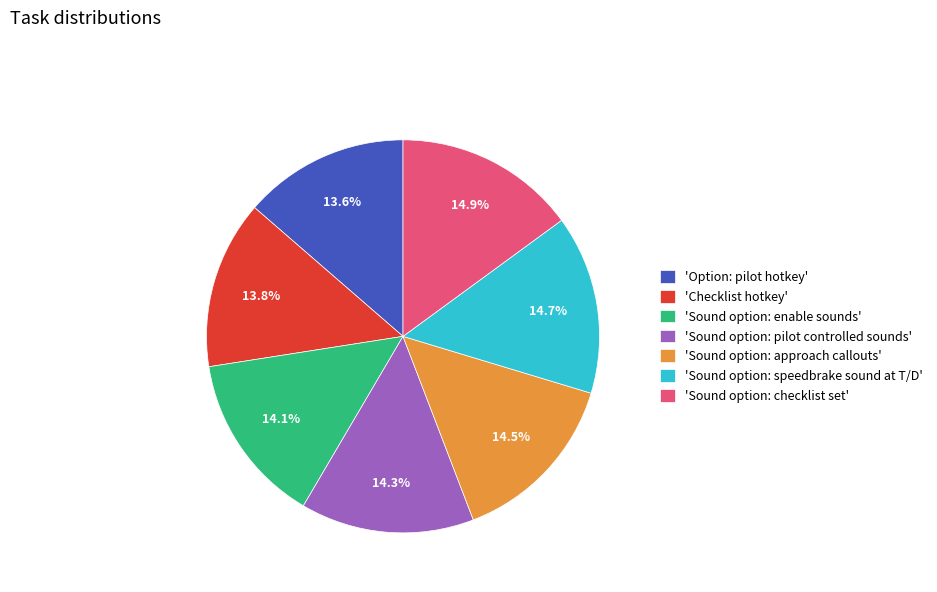

Does 'Sound option: enable sounds' represent more than half of the total?

No